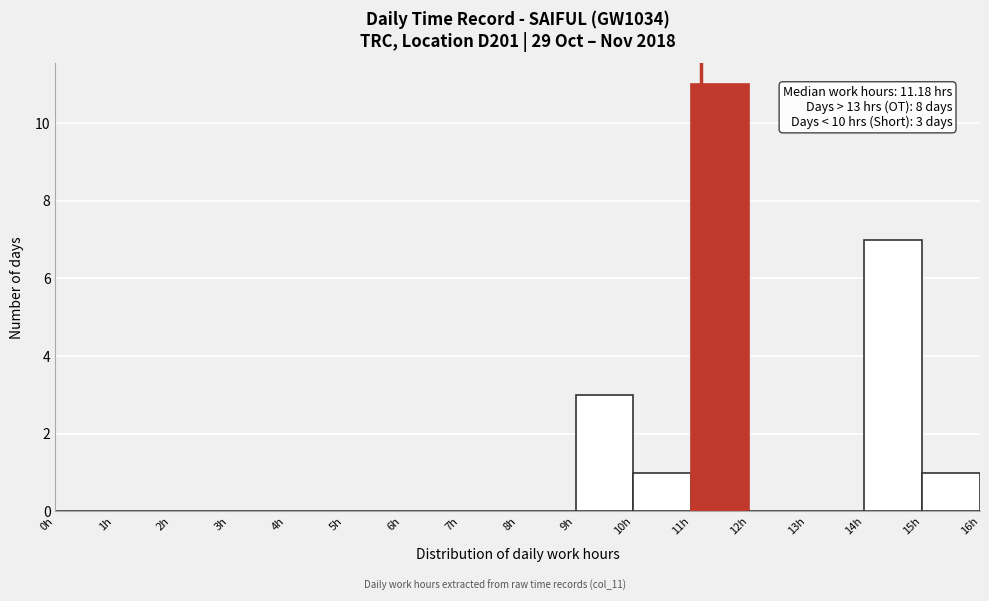

Which range on the x-axis has the tallest bar?

11 to 12